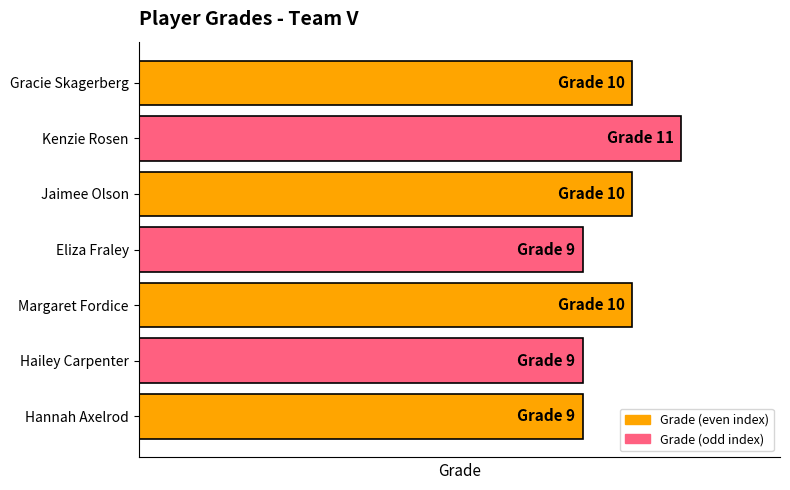

Does the chart contain any negative values?

No